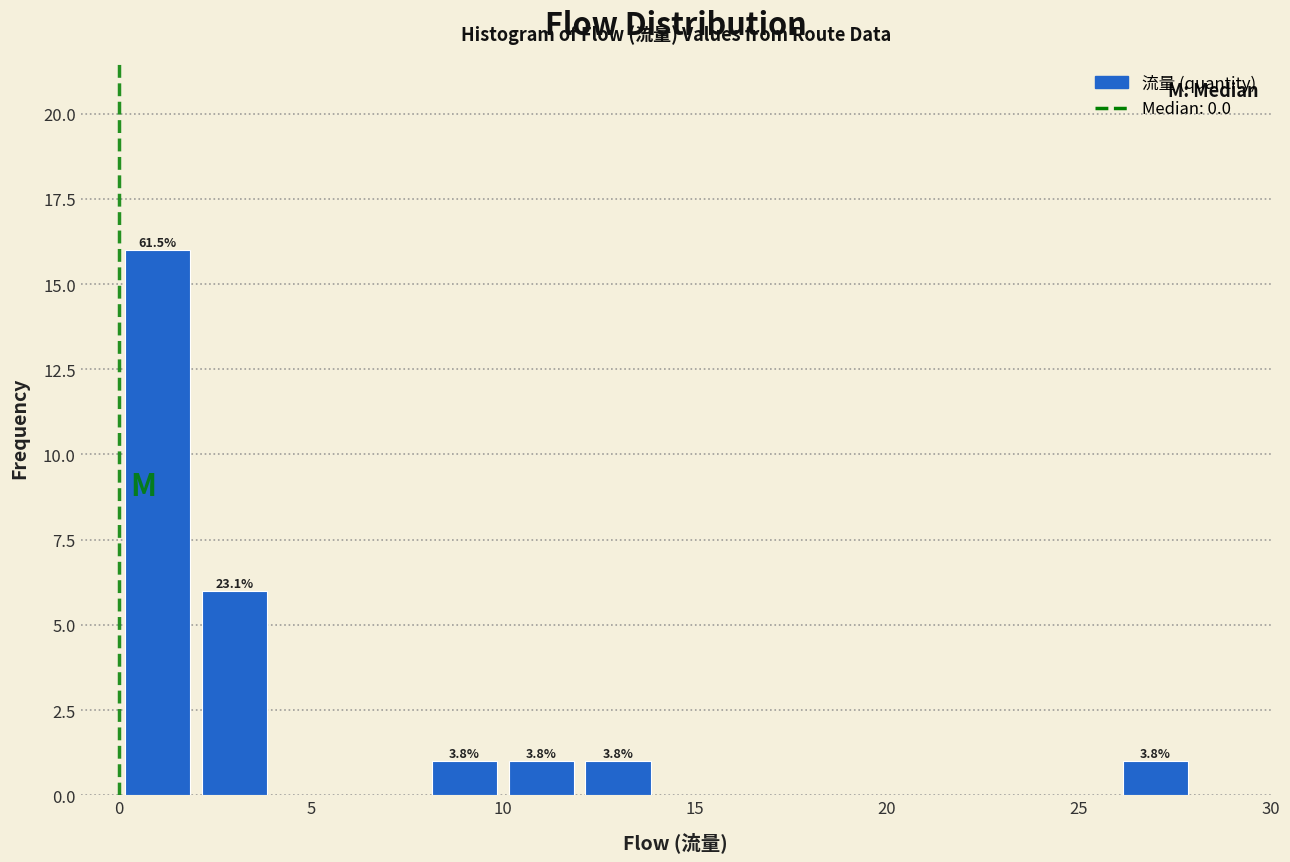

Over which range of the x-axis is the bar tallest?

0 to 2